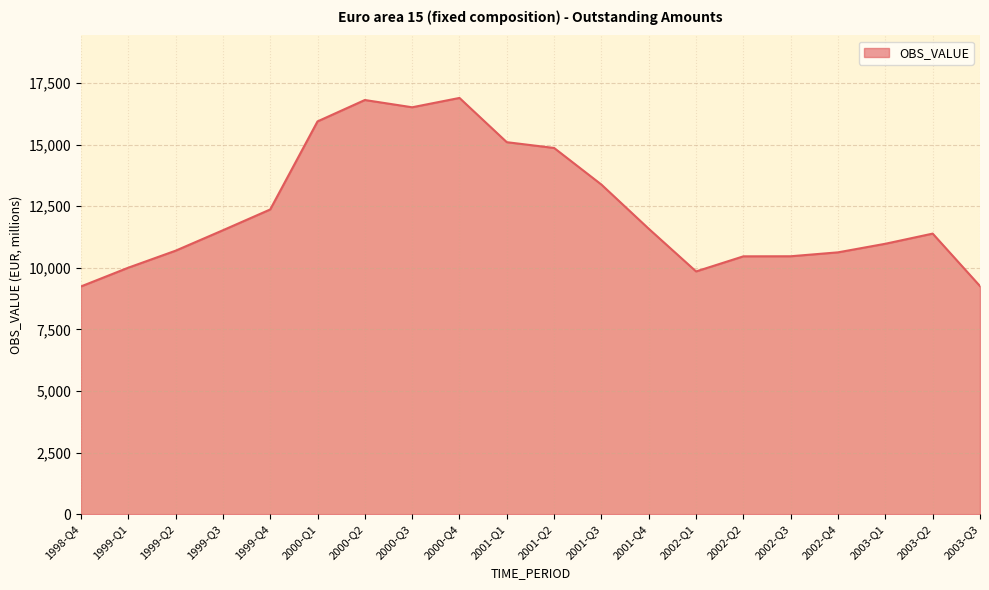

What is the maximum value shown in the chart?

16897.0